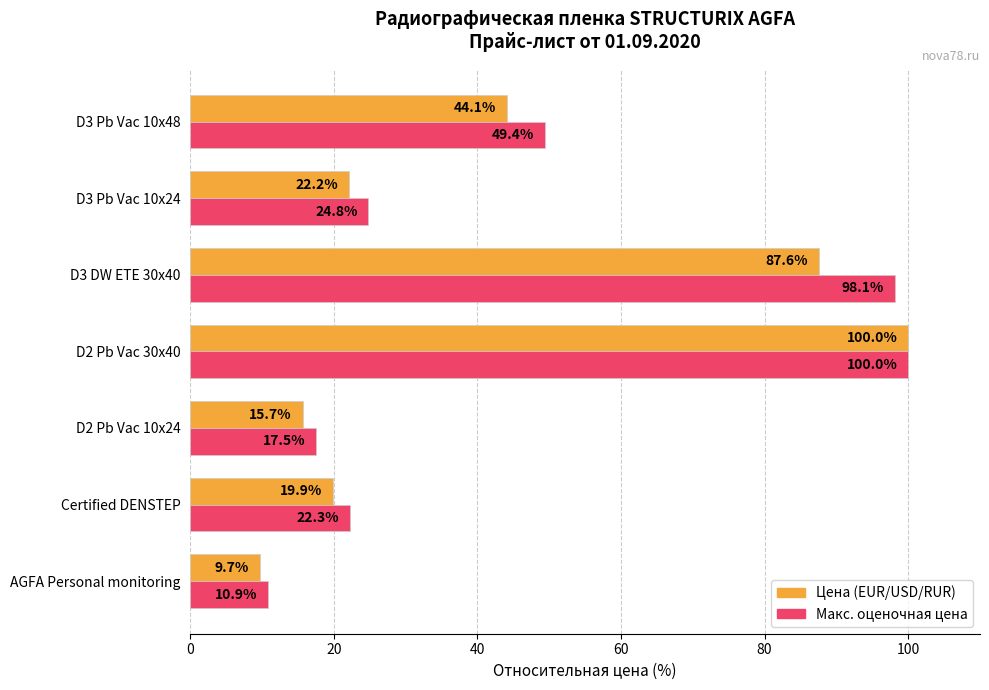

Which series has the largest range (max minus min)?

Цена (EUR/USD/RUR)